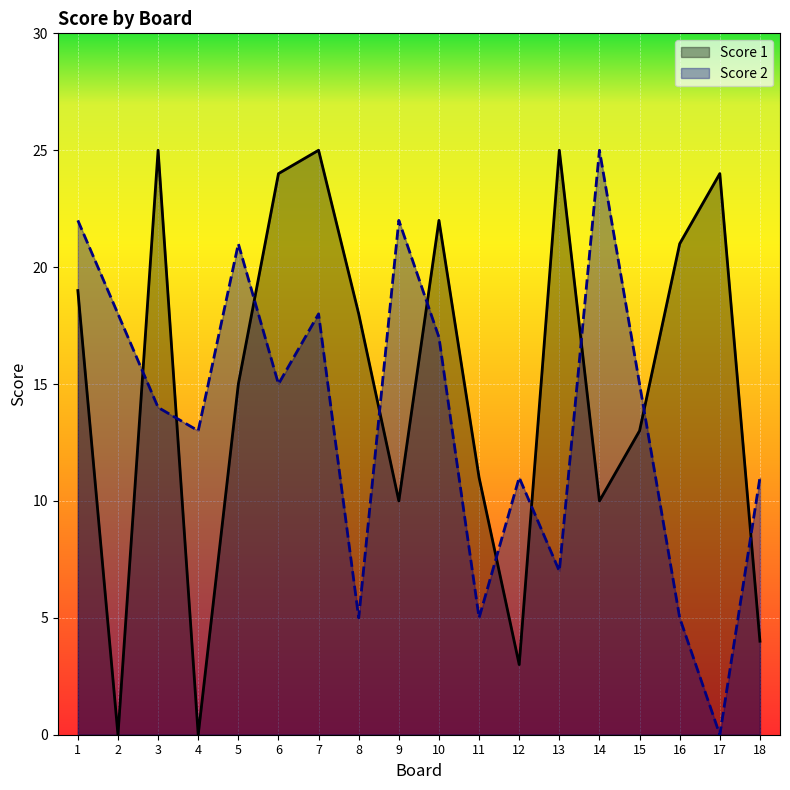

Which series has the largest range (max minus min)?

Score 1